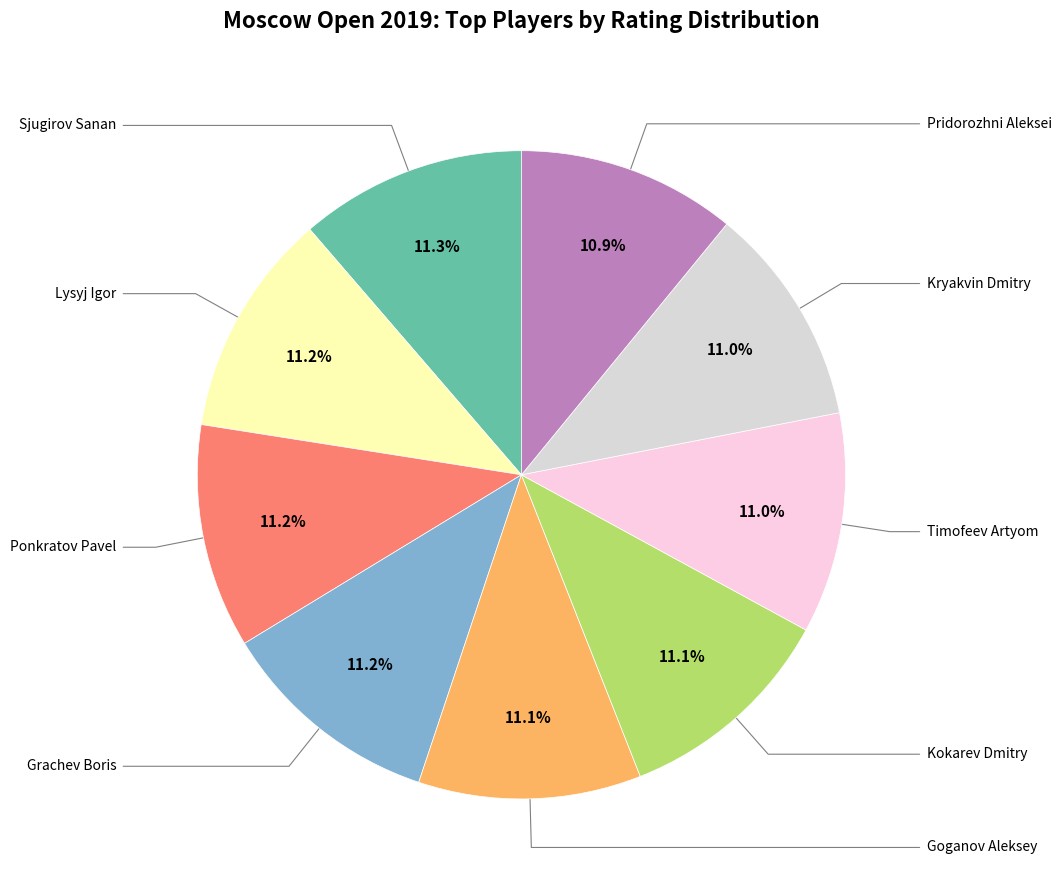

How many slices are in this pie chart?

9